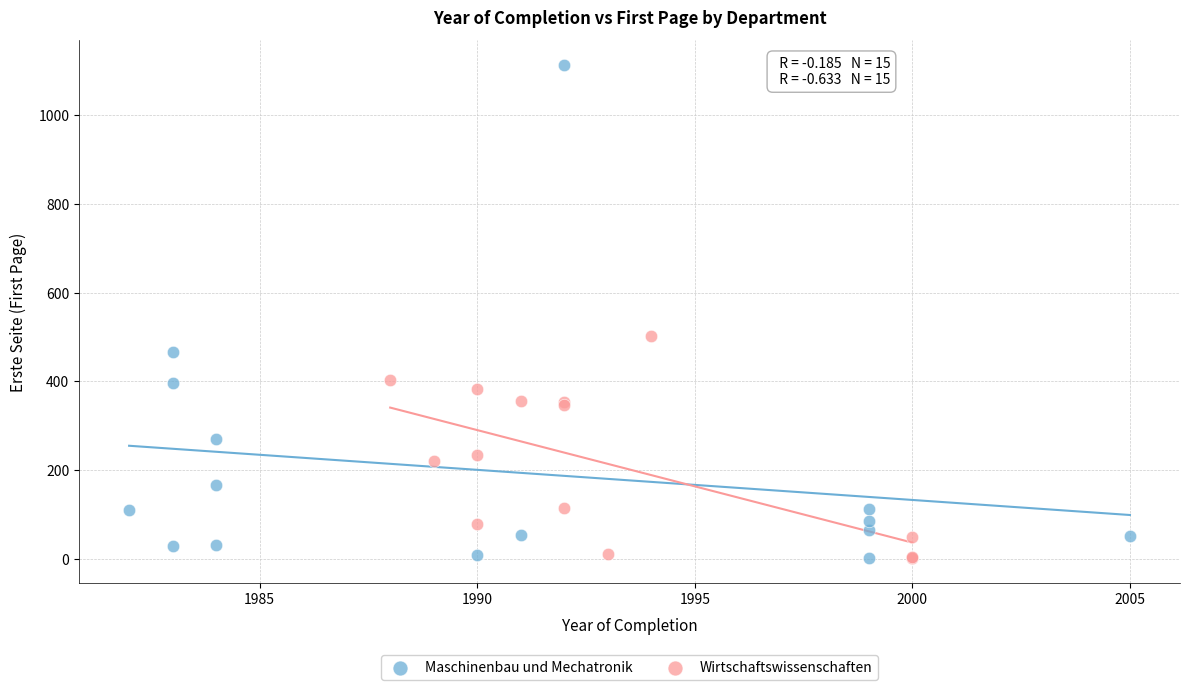

Which series contains the highest Y value?

Maschinenbau und Mechatronik